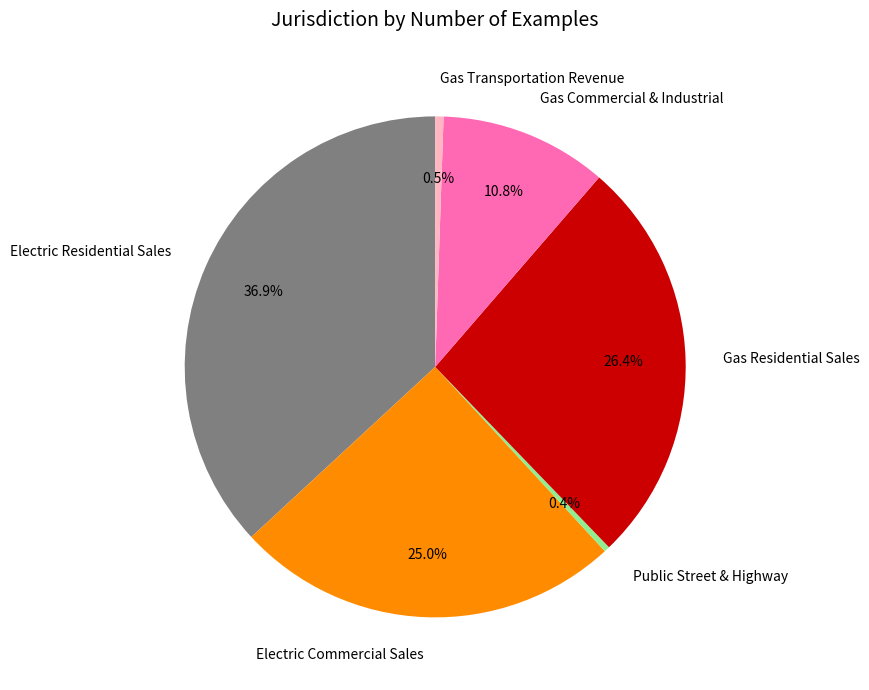

To the nearest percent, what is the difference between the Gas Commercial & Industrial and Gas Transportation Revenue slice percentages?

10%